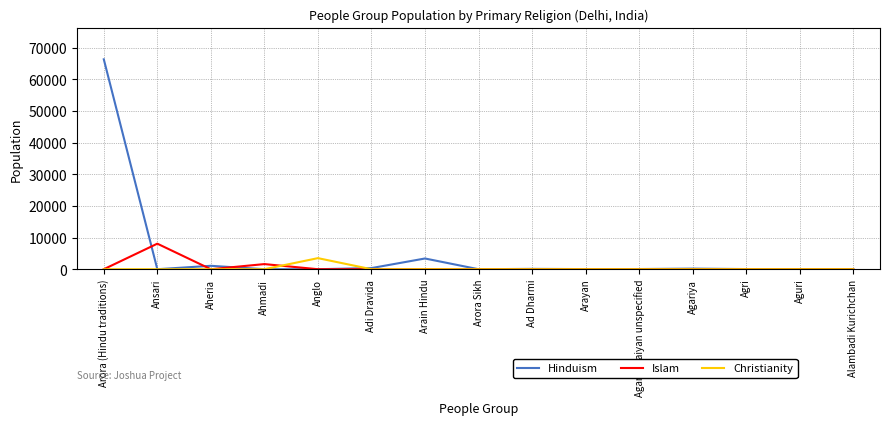

At which label is Hinduism closest to 33150?

Arain Hindu